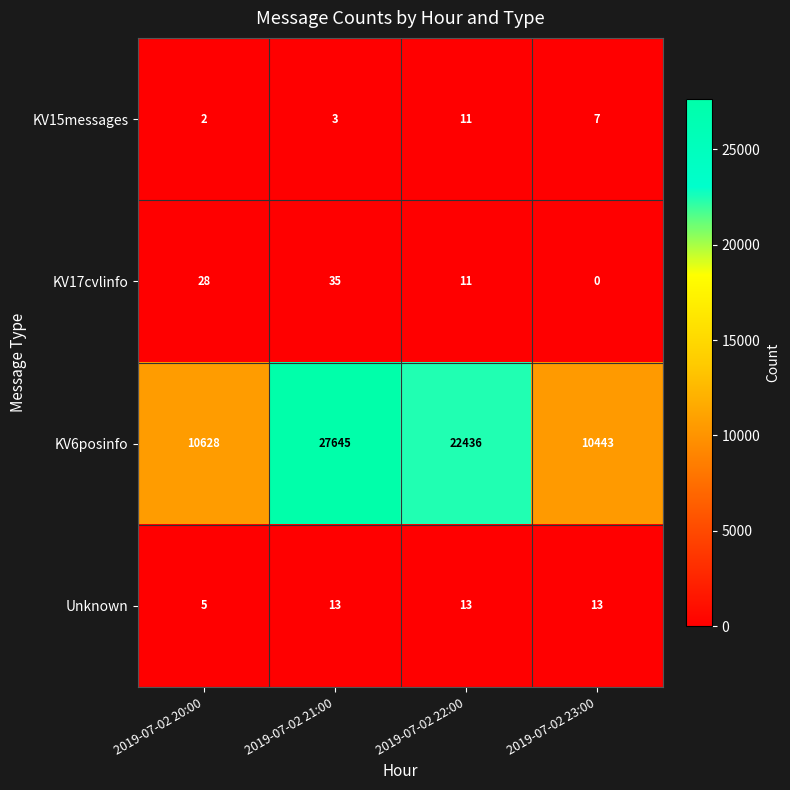

Which series has the widest spread of values?

KV6posinfo